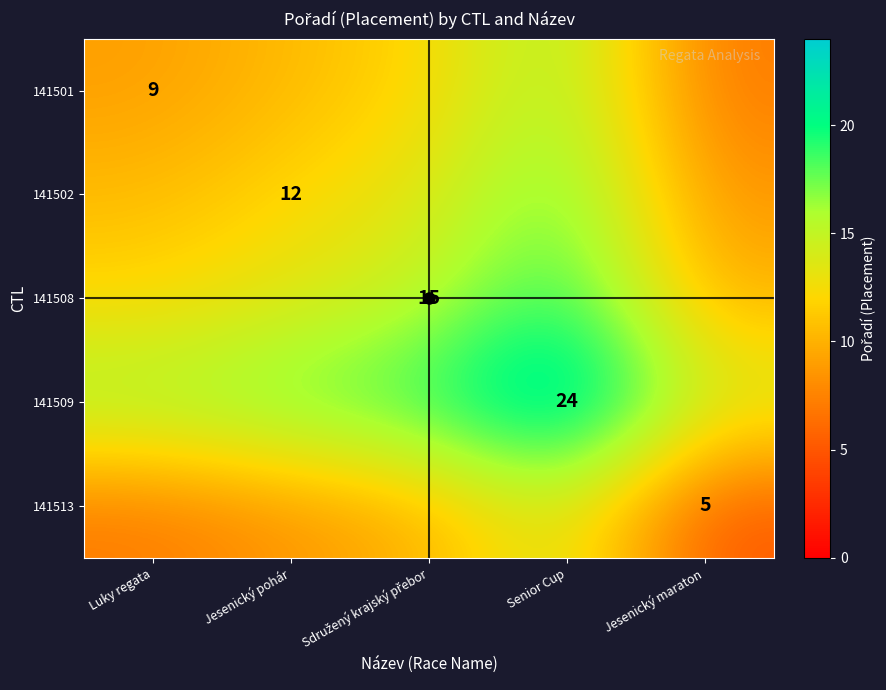

Is the value of 141513 at Sdružený krajský přebor greater than the value of 141502 at Jesenický pohár?

No